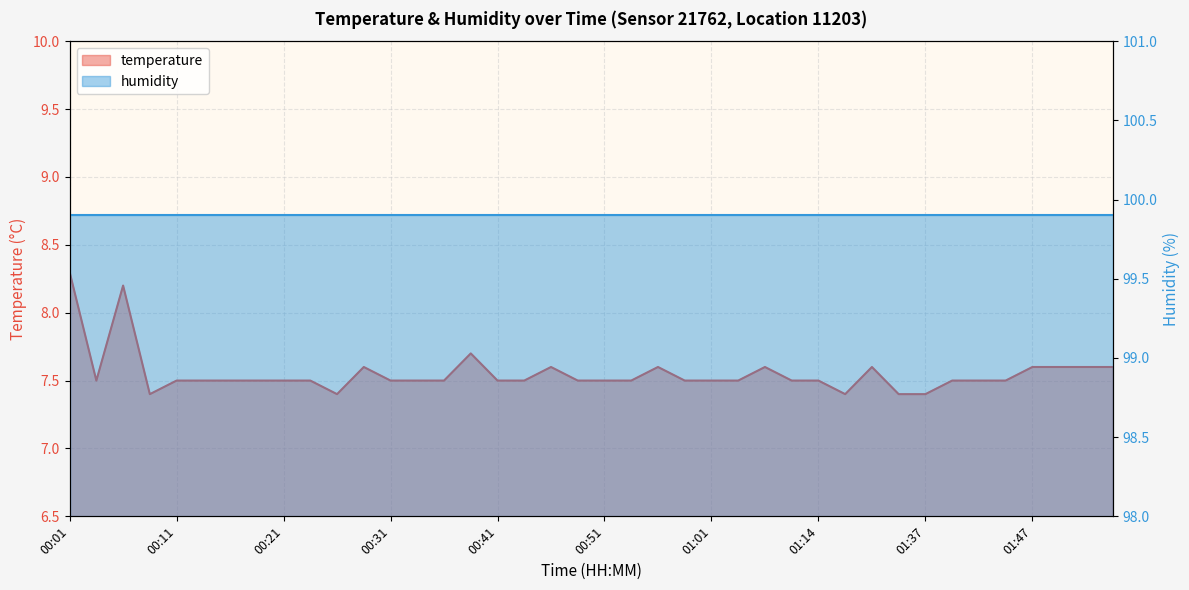

Reading right to left, list all the values displayed in this chart.

7.6	7.6	7.6	7.6	7.5	7.5	7.5	7.4	7.4	7.6	7.4	7.5	7.5	7.6	7.5	7.5	7.5	7.6	7.5	7.5	7.5	7.6	7.5	7.5	7.7	7.5	7.5	7.5	7.6	7.4	7.5	7.5	7.5	7.5	7.5	7.5	7.4	8.2	7.5	8.3